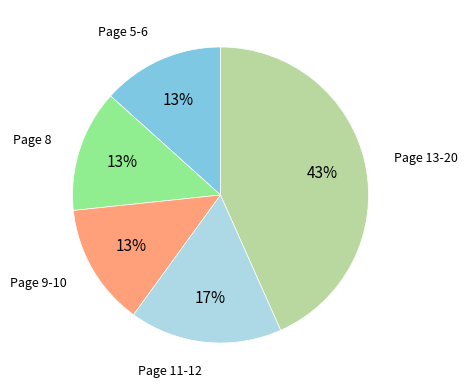

To the nearest percent, what is the difference between the largest and smallest slice percentages?

30%